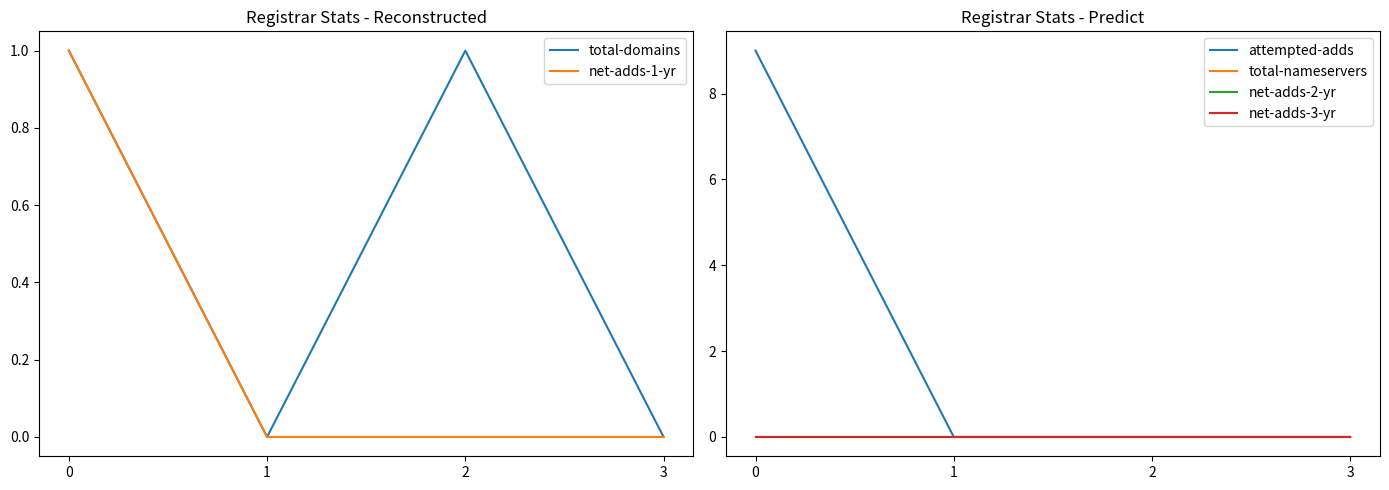

Reading left to right, extract all data points from this chart.

total-domains: 0=1	1=0	2=1	3=0
net-adds-1-yr: 0=1	1=0	2=0	3=0
attempted-adds: 0=9	1=0	2=0	3=0
total-nameservers: 0=0	1=0	2=0	3=0
net-adds-2-yr: 0=0	1=0	2=0	3=0
net-adds-3-yr: 0=0	1=0	2=0	3=0